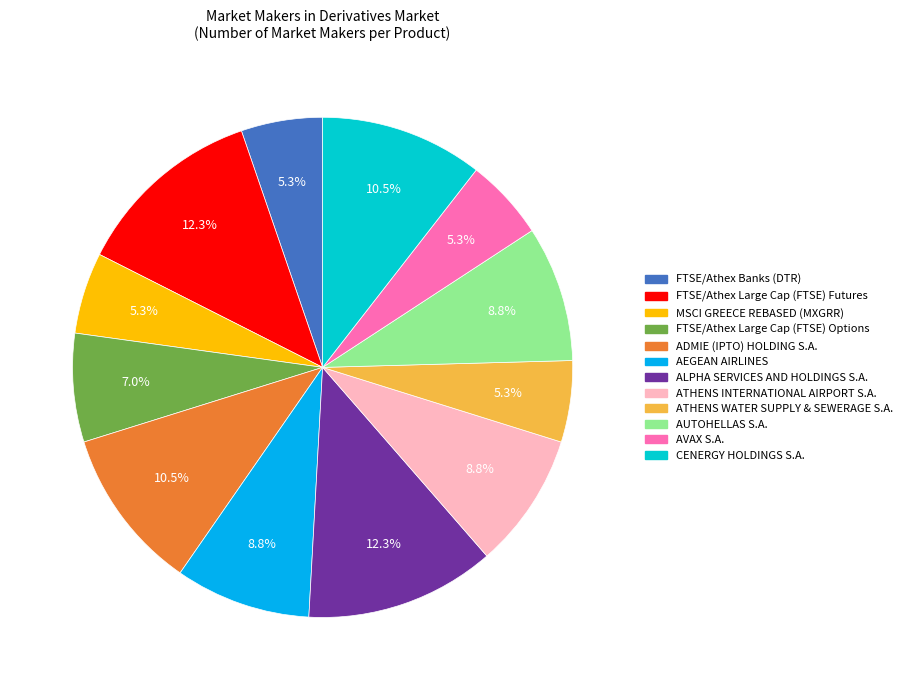

To the nearest percent, what is the combined percentage of FTSE/Athex Large Cap (FTSE) Options and ATHENS WATER SUPPLY & SEWERAGE S.A.?

12%